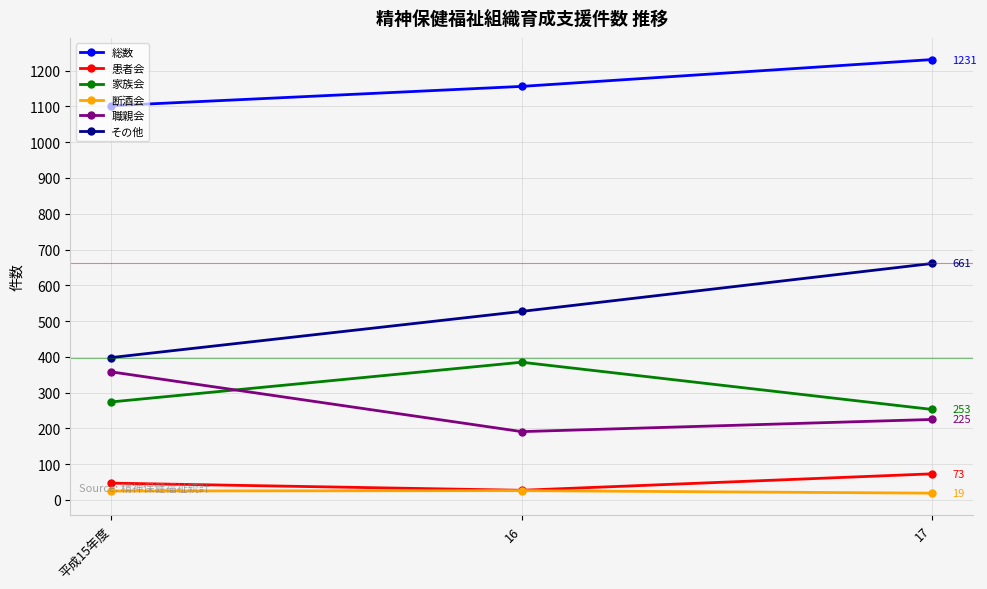

List the labels in order of 職親会 value, largest first.

平成15年度, 17, 16